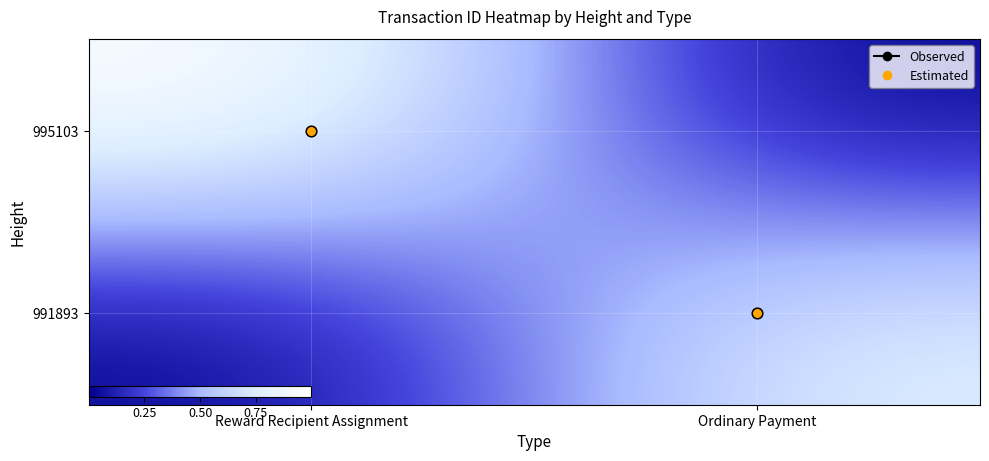

Reading left to right, extract all data points from this chart.

995103: Reward Recipient Assignment=1.0	Ordinary Payment=0.0
991893: Reward Recipient Assignment=0.0	Ordinary Payment=0.8